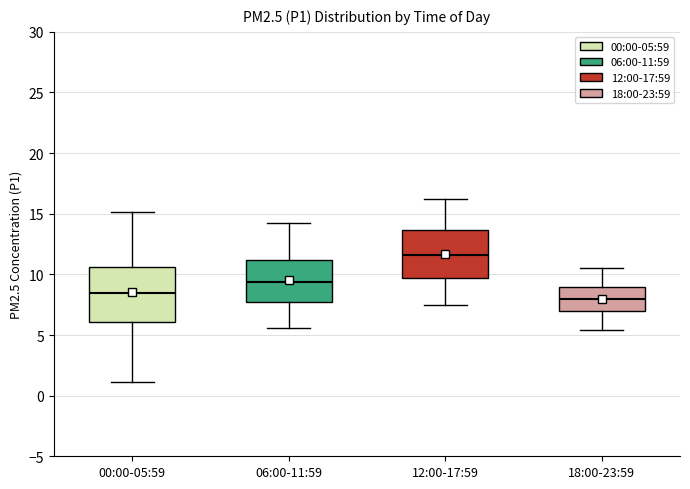

Reading left to right, transcribe this box plot: for each box, give where its median line is, the range the box spans, and where its two whiskers end, as read against the y-axis. The values are not printed on the chart, so give them approximately, as read against the axis.

00:00-05:59: median 8.5, box 6.0 to 10.5, whiskers 1.0 to 15.0
06:00-11:59: median 9.5, box 8.0 to 11.0, whiskers 5.5 to 14.0
12:00-17:59: median 11.5, box 9.5 to 13.5, whiskers 7.5 to 16.0
18:00-23:59: median 8.0, box 7.0 to 9.0, whiskers 5.5 to 10.5